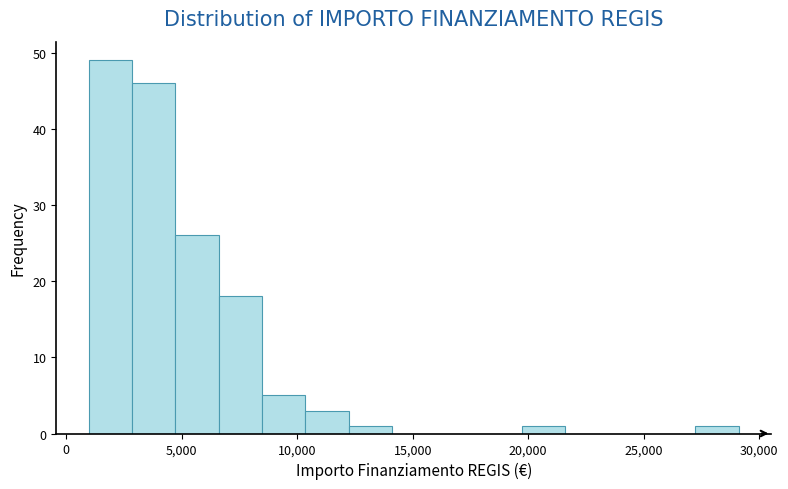

Read against the x-axis, roughly where is the centre of the tallest bar?

2000